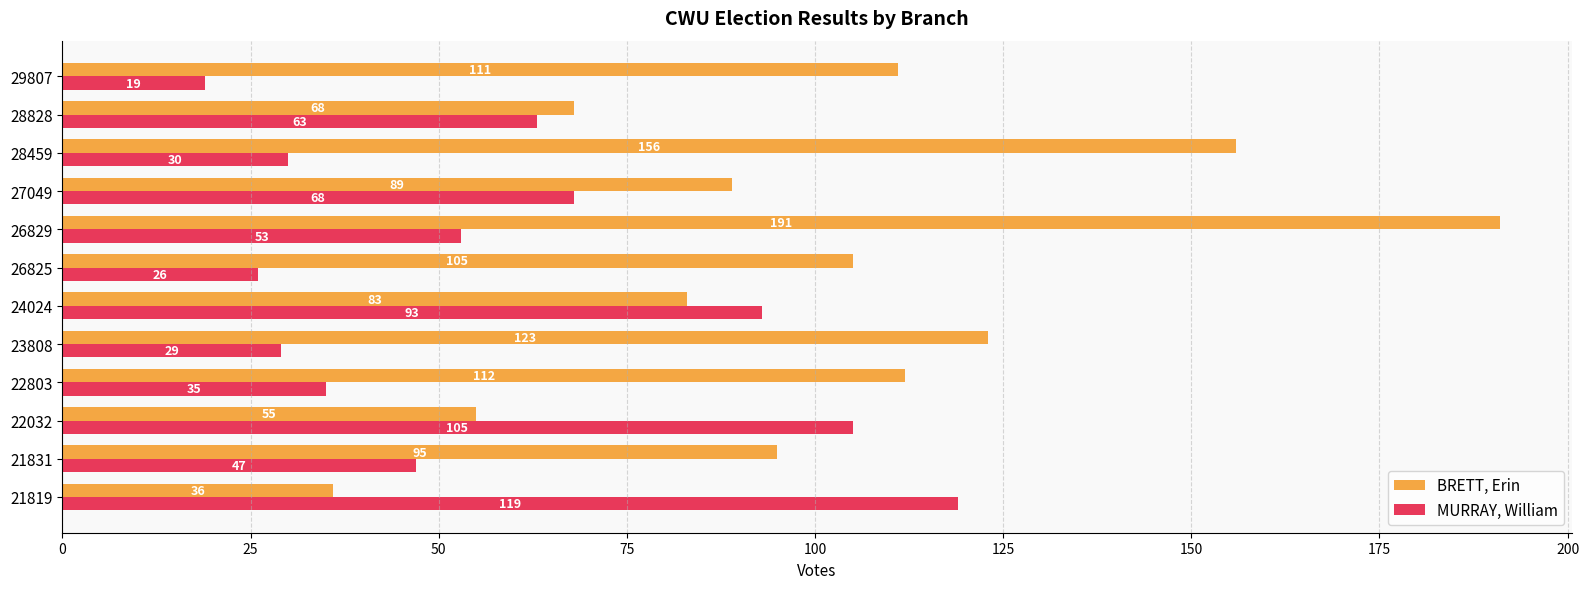

Which series has the widest spread of values?

BRETT, Erin